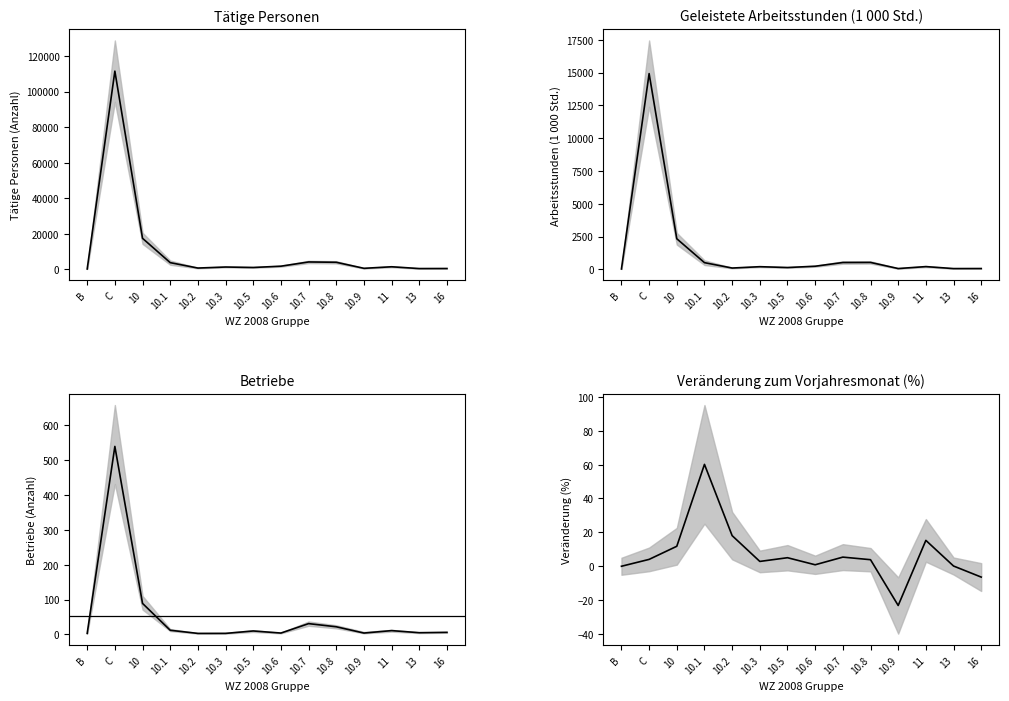

Which series changed the most between 10.8 and 11?

Tätige Personen